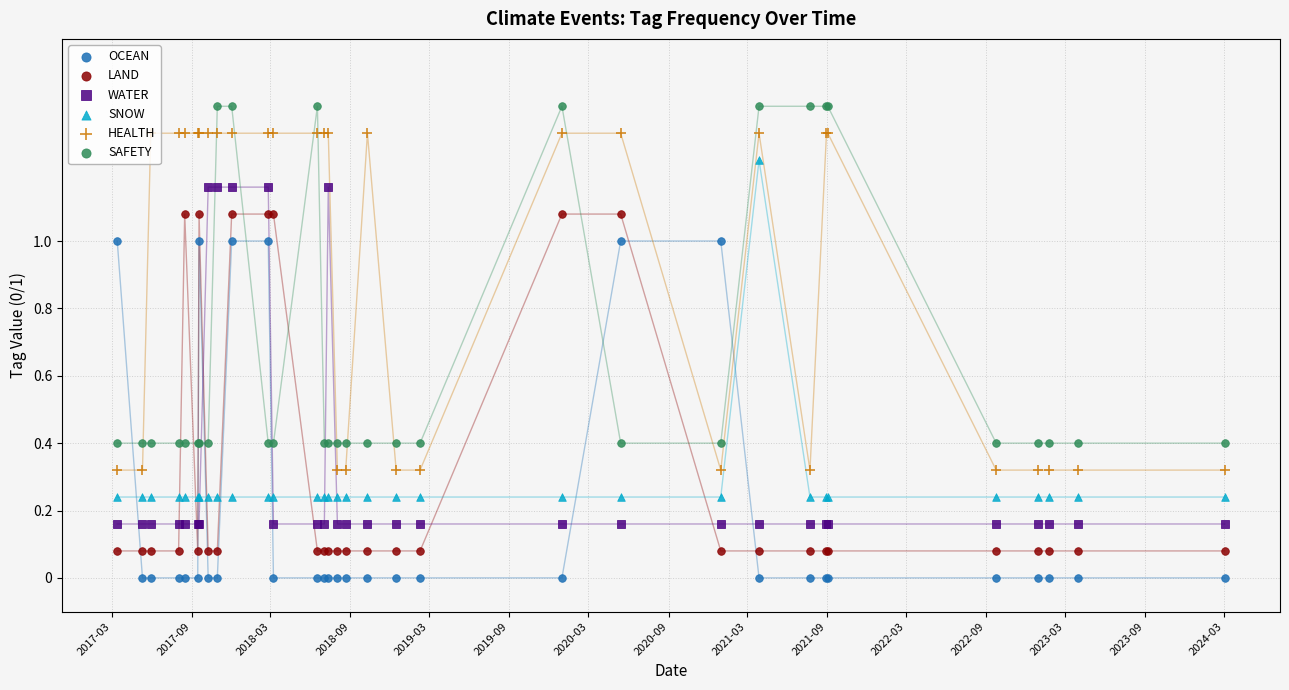

Which series reaches the maximum Y coordinate?

SAFETY